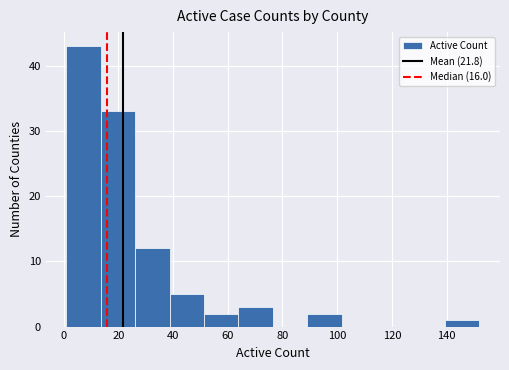

How tall is the bar that spans 26 to 38 on the x-axis? Neither the bar edges nor the heights are printed on the chart, so give them approximately, as read against the axes.

12